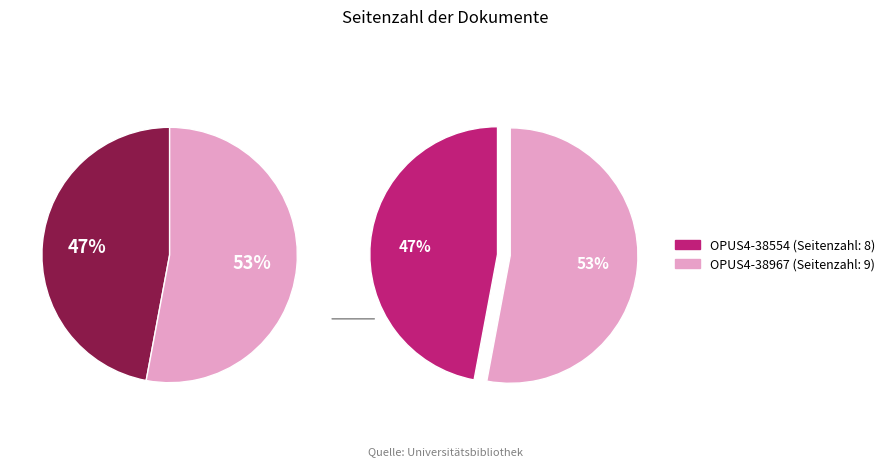

What percentage is the OPUS4-38554 slice, to the nearest percent?

47%